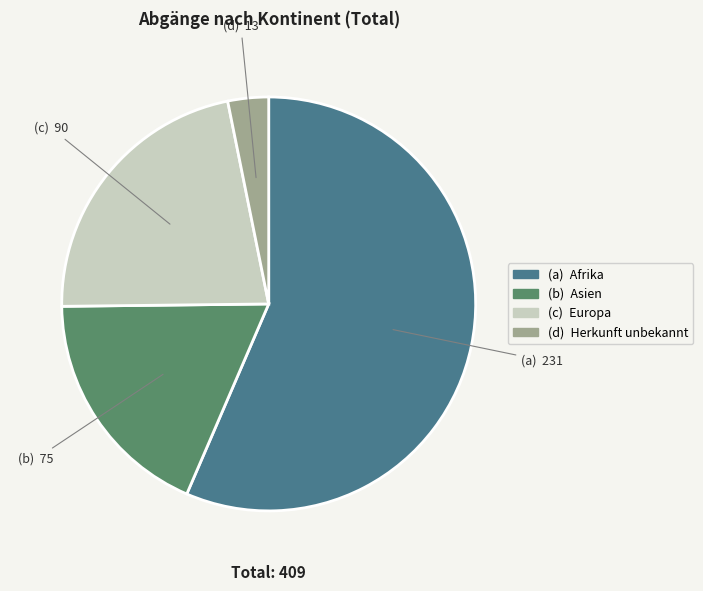

Is there a majority slice in this chart?

Yes